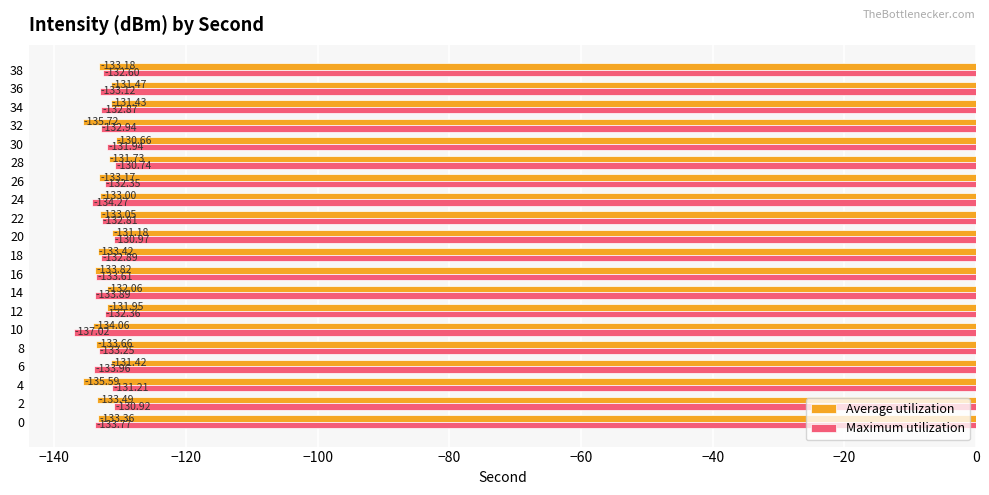

What is the average value of the Average utilization series?

-132.9